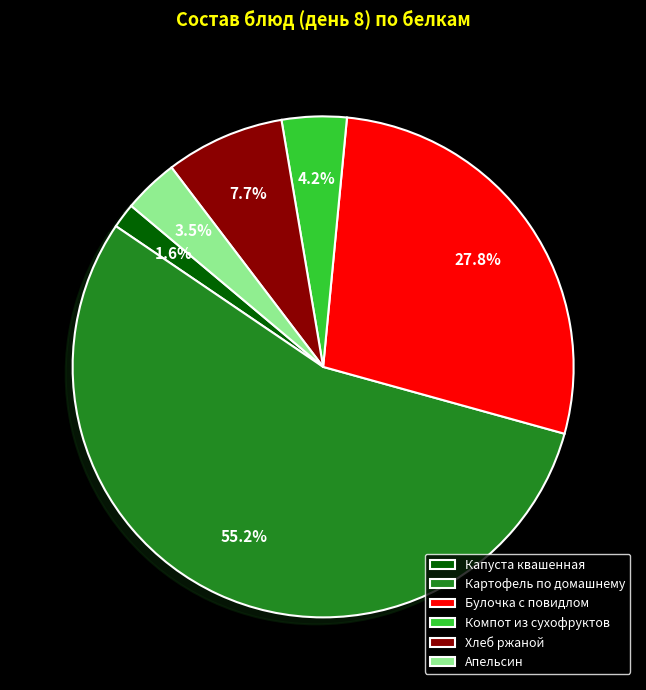

Approximately how many times larger is the value at Компот из сухофруктов compared to Апельсин?

1.2